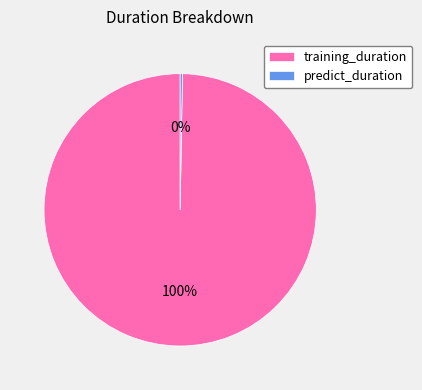

What is the largest slice in the pie chart?

training_duration